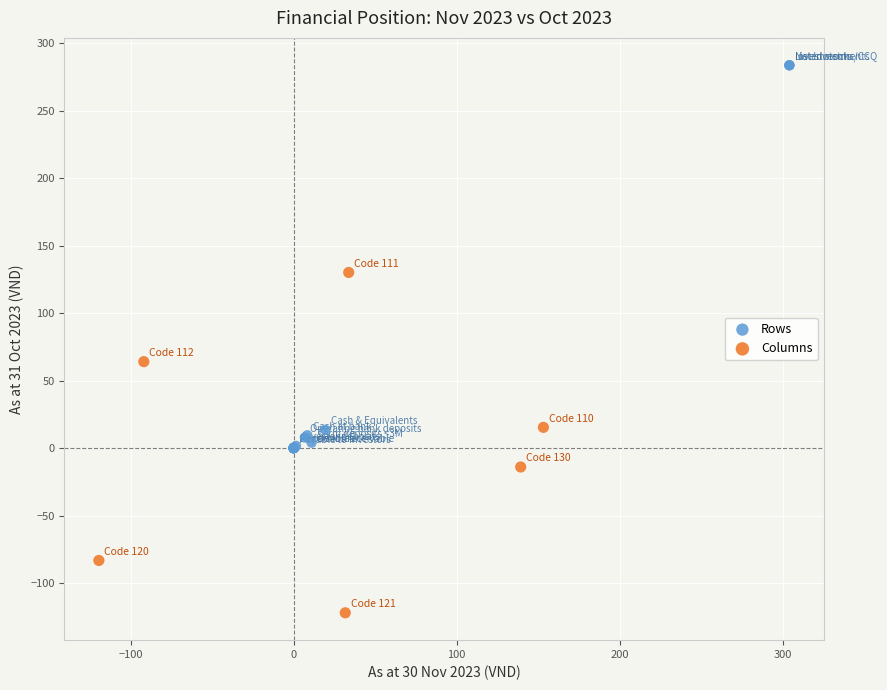

Which series has the largest Y range (max minus min)?

Rows